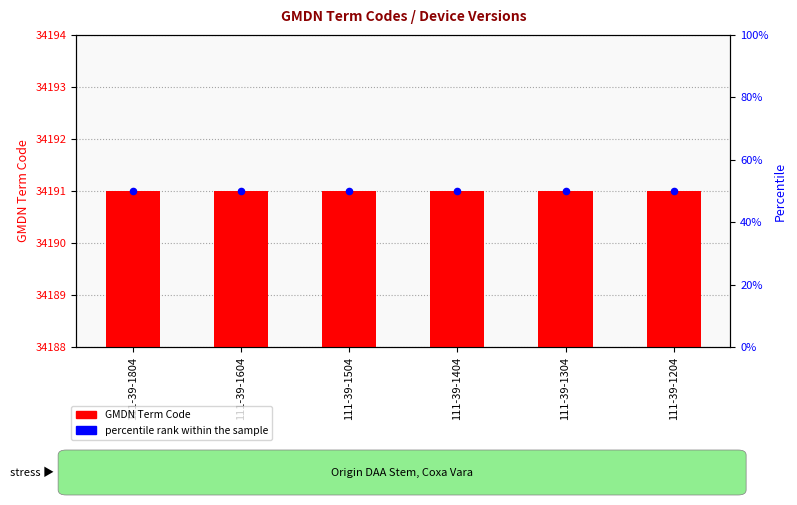

Which series has the widest spread of Y values?

GMDN Term Code